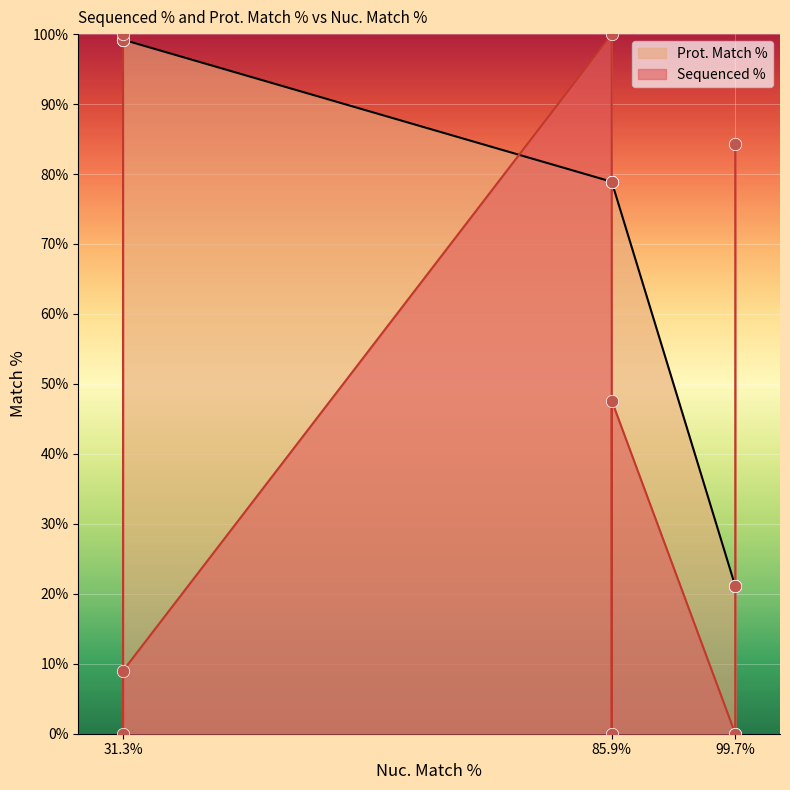

What is the total value across all series at 85.9?

178.9